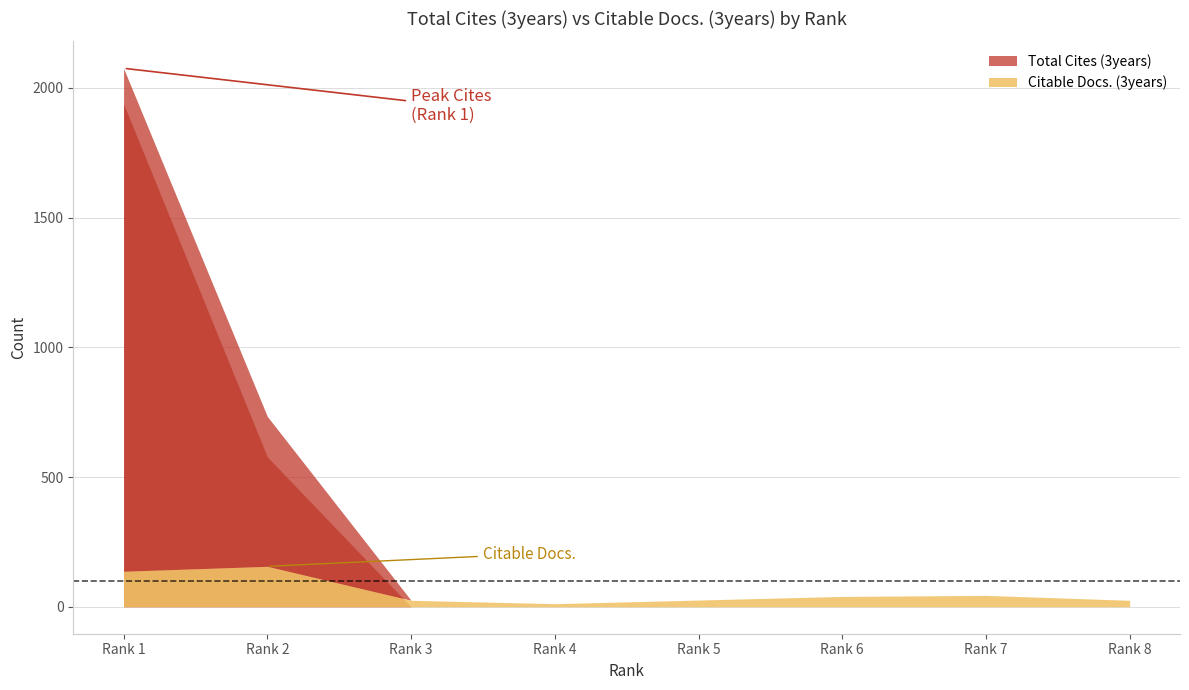

Which category has the lowest value across all series?

Rank 3